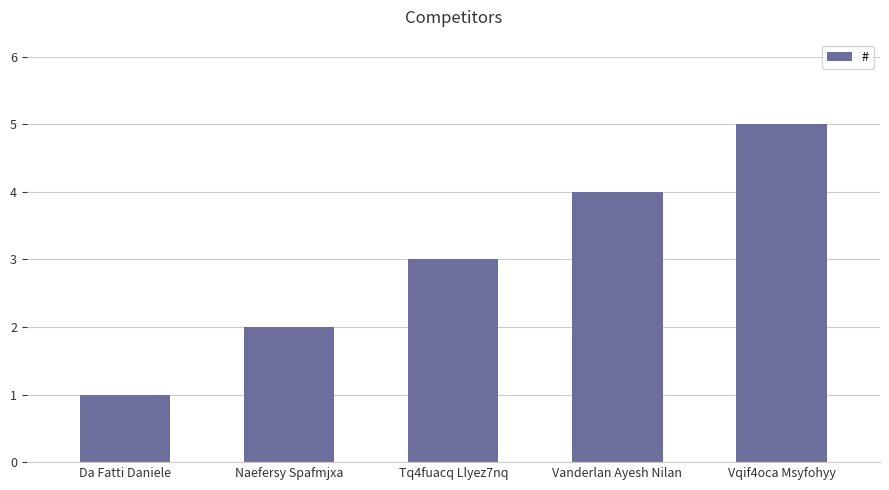

Which category has the highest value across all series?

Vqif4oca Msyfohyy